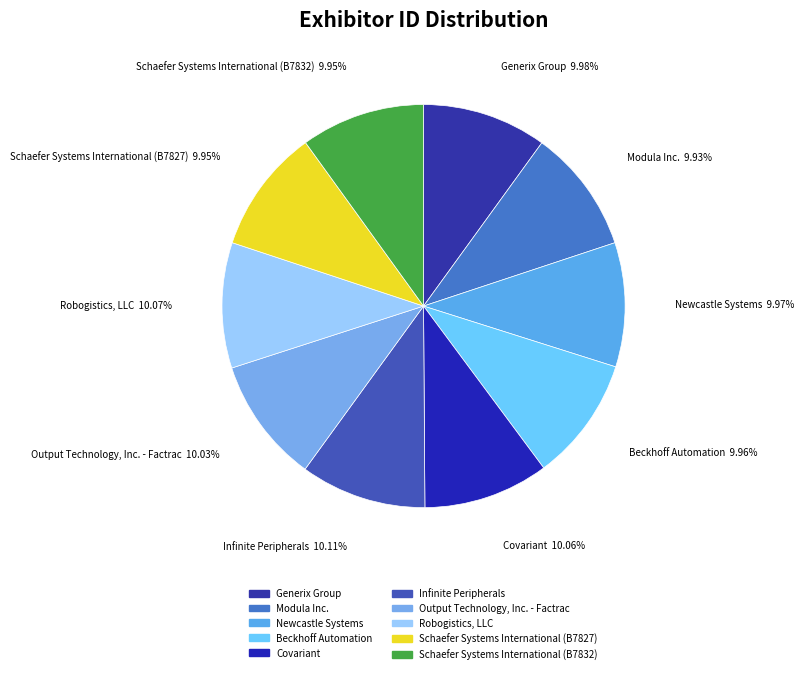

What is the ratio of the value at Beckhoff Automation to the value at Infinite Peripherals?

1.0